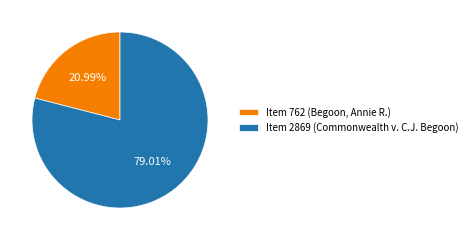

What percentage is the Item 762 (Begoon, Annie R.) slice, to the nearest percent?

21%